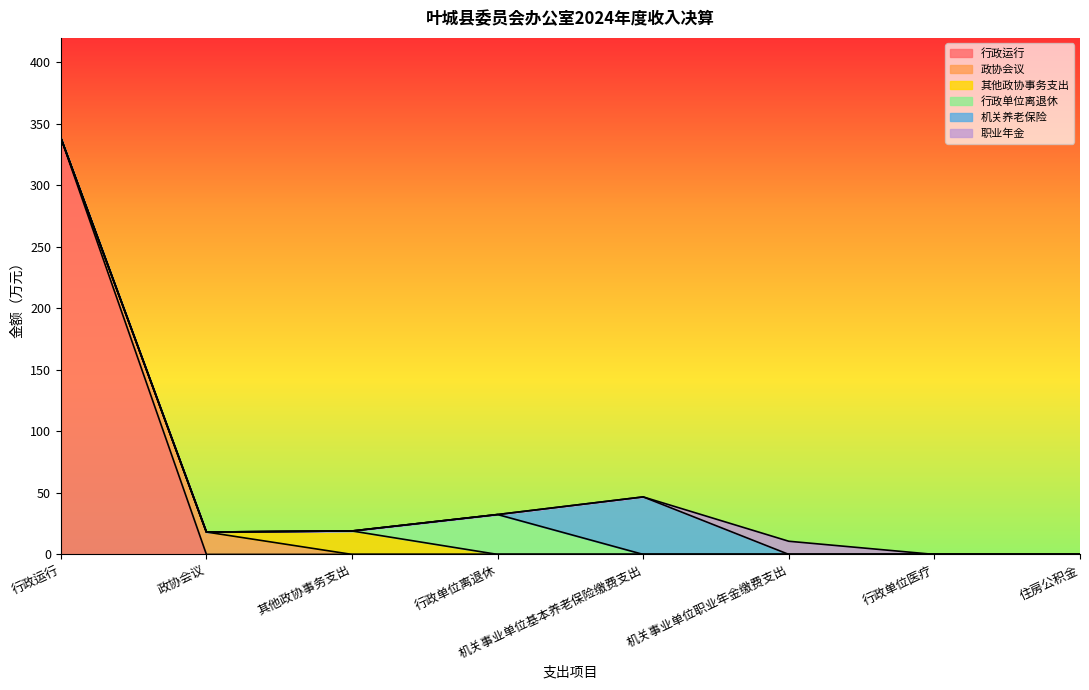

How many interior local valleys does the 其他政协事务支出 series have?

1